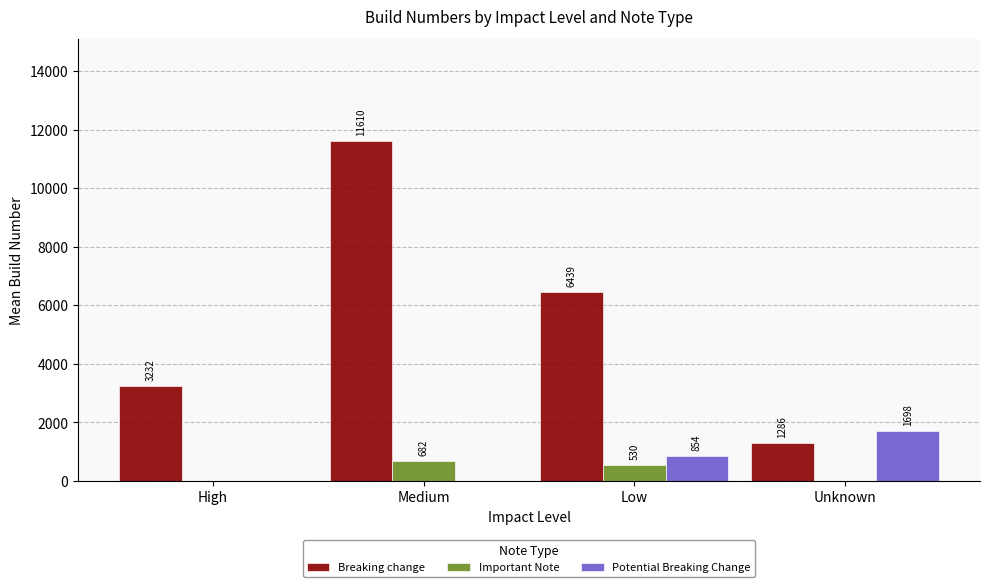

Which series has the largest range (max minus min)?

Breaking change